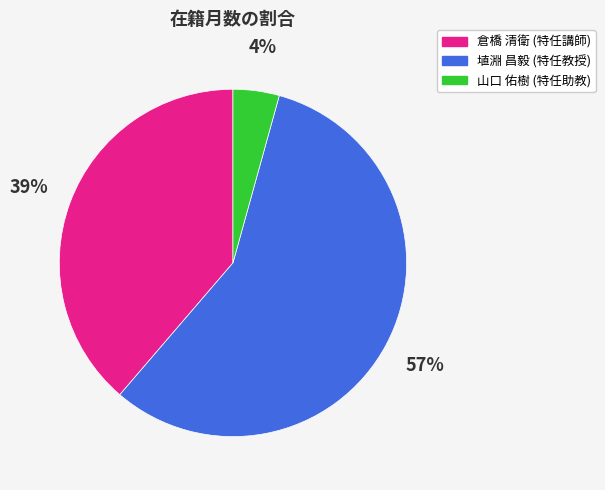

How many segments does this pie chart have?

3